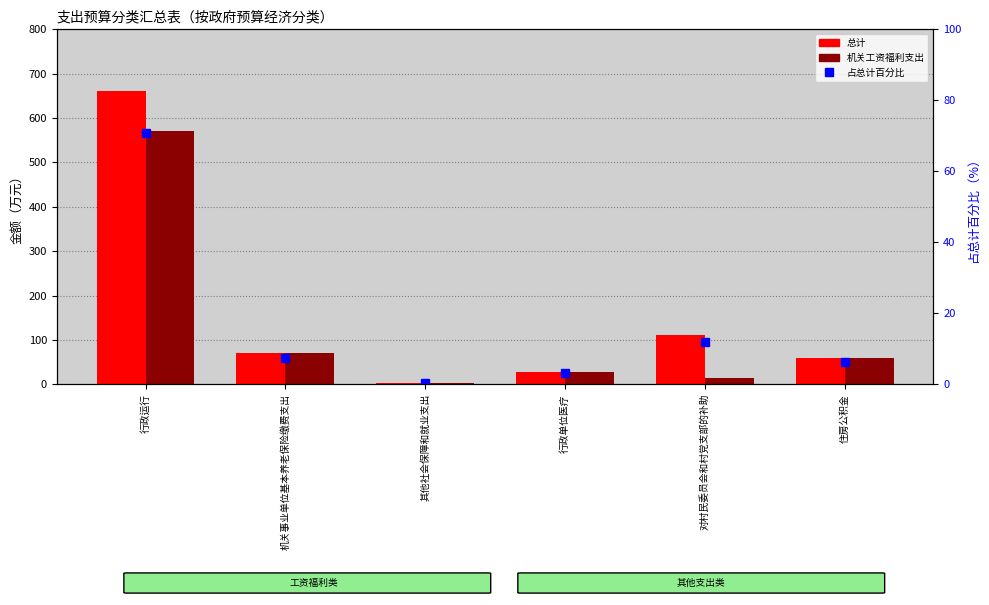

What is the label of the 4th bar from the left?

行政单位医疗